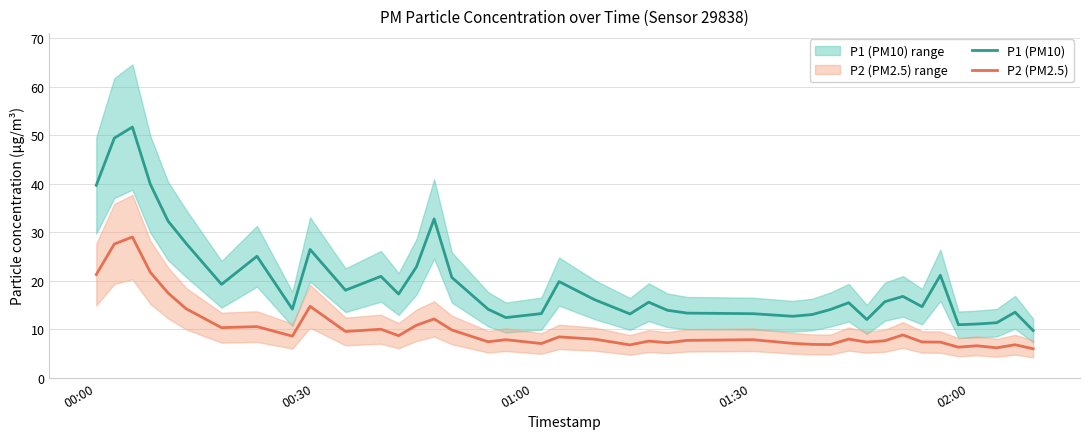

True or false: P2 (PM2.5) and P1 (PM10) cross at least once.

False